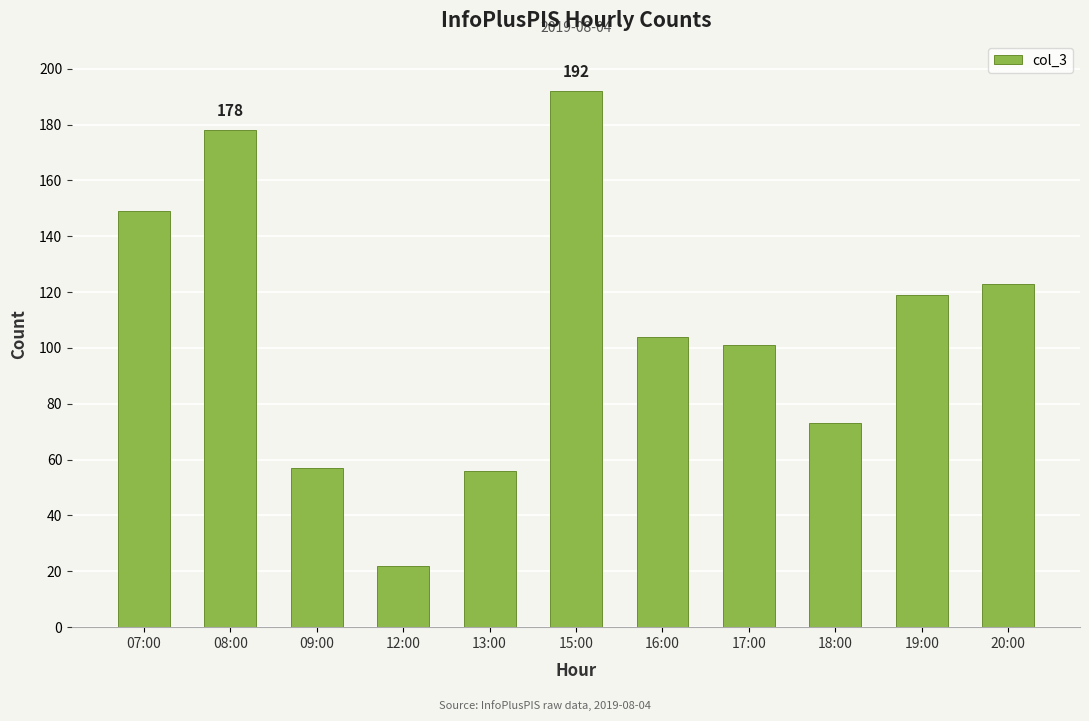

What is the sum of the values at 19:00 and 13:00?

175